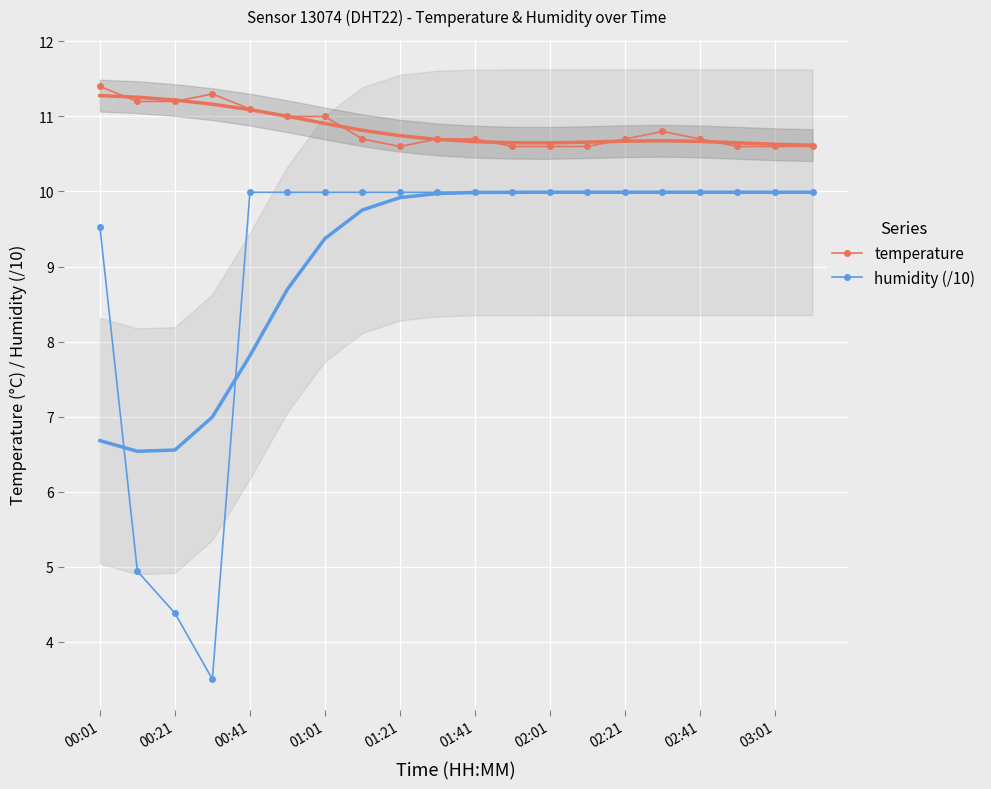

True or false: humidity (/10) and temperature cross at least once.

False